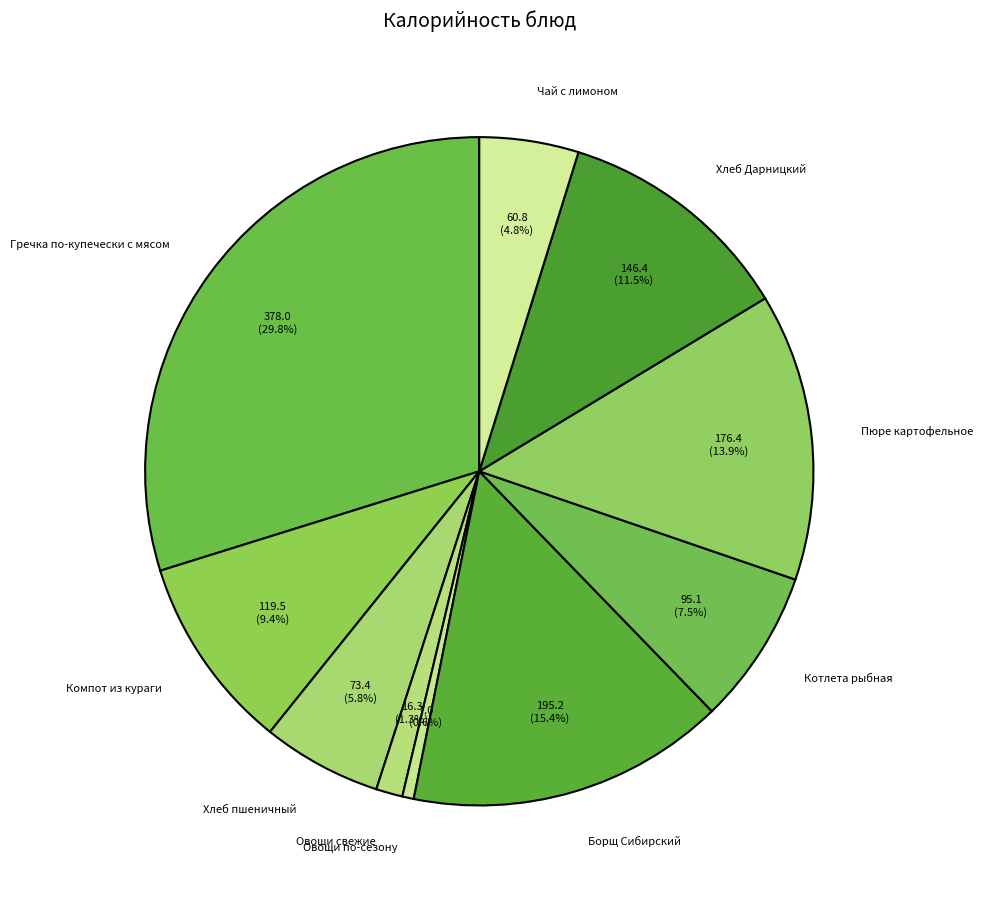

To the nearest percent, what percentage of the pie is Борщ Сибирский?

15%